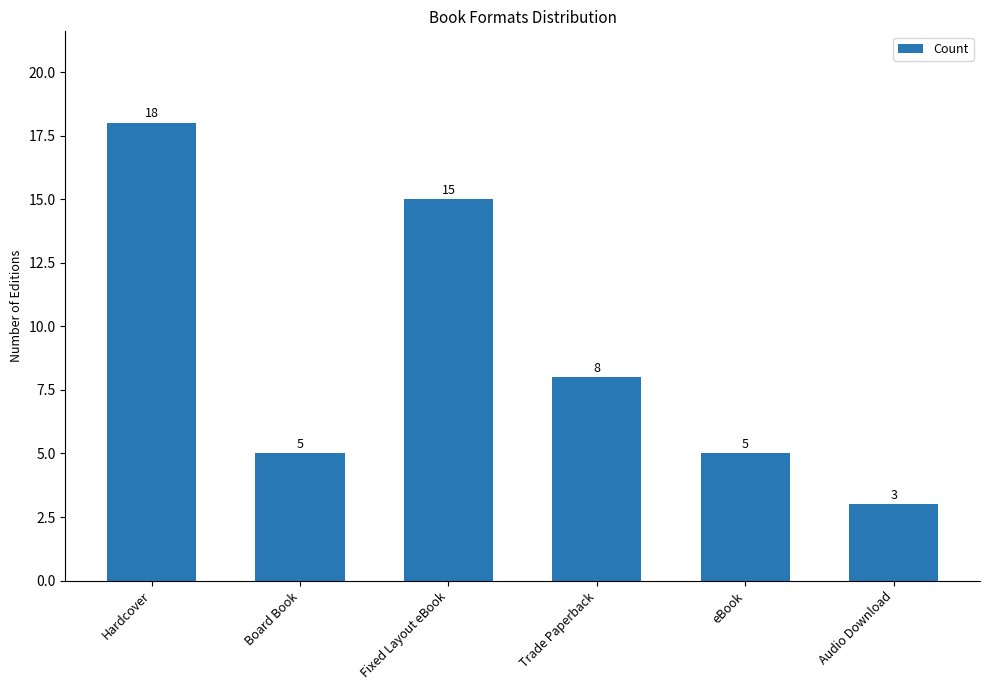

Between Audio Download and Fixed Layout eBook, which is larger?

Fixed Layout eBook